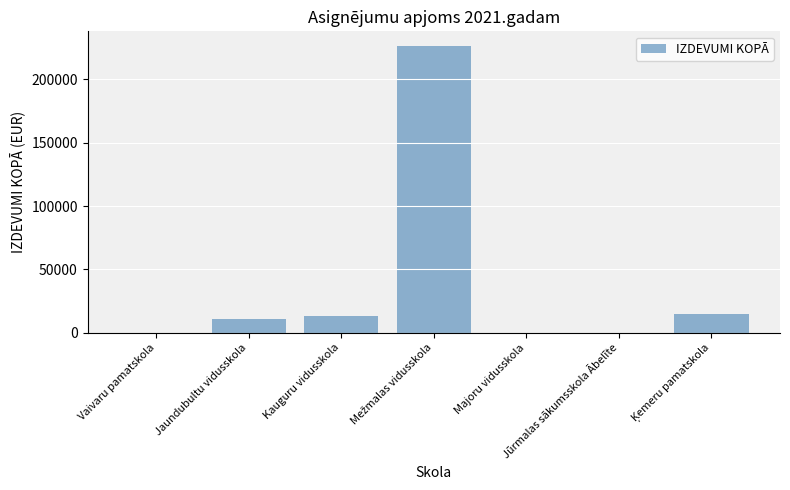

How many categories are shown in the chart?

7